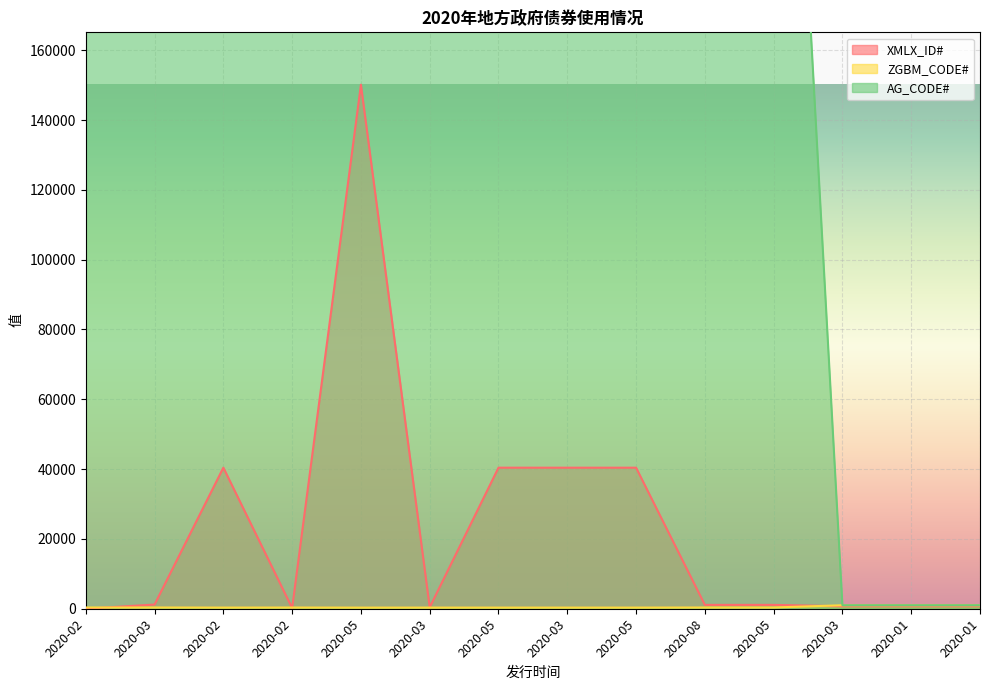

Which category has the highest value in the ZGBM_CODE# series?

2020-03